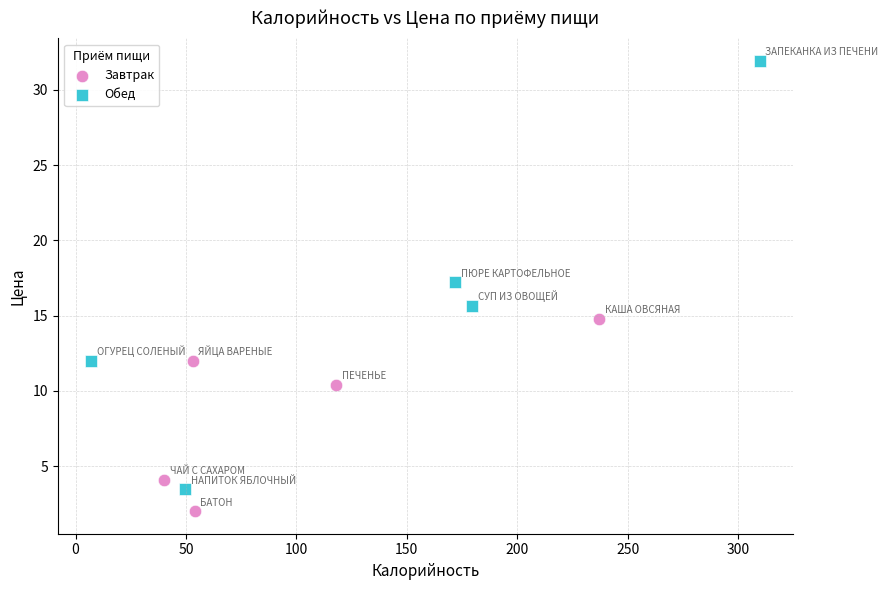

Which series contains the highest Y value?

Обед